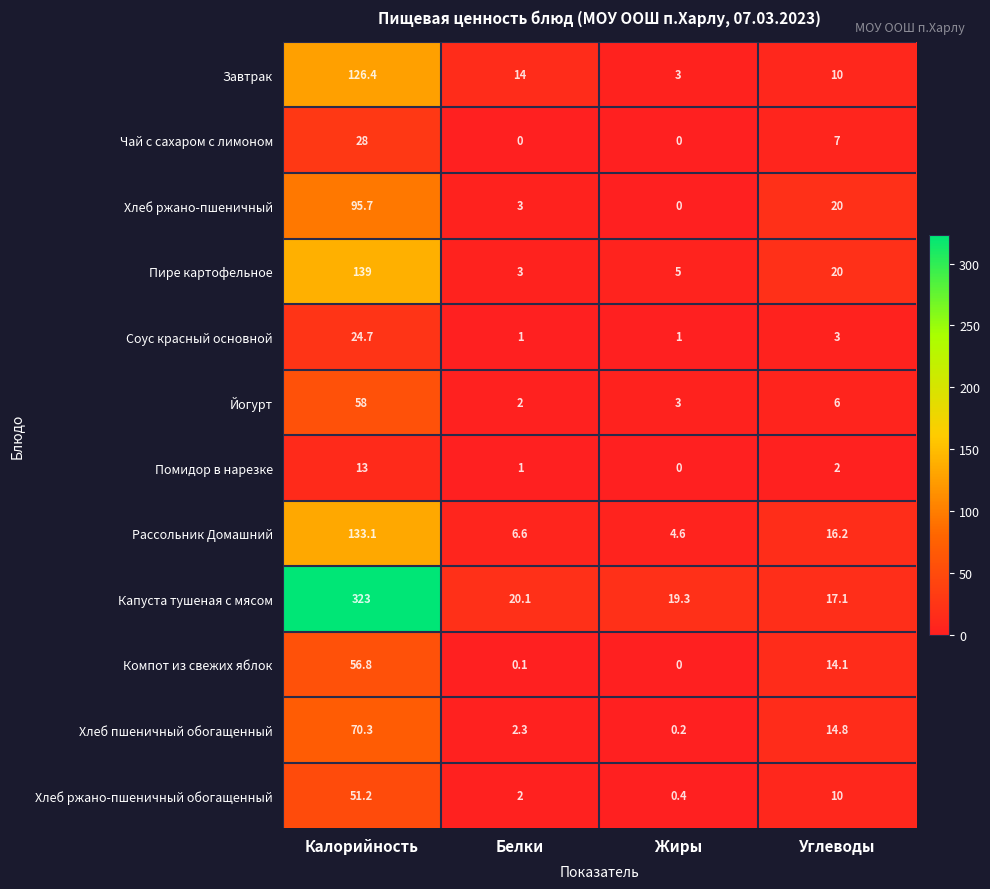

What is the greatest value displayed?

323.0